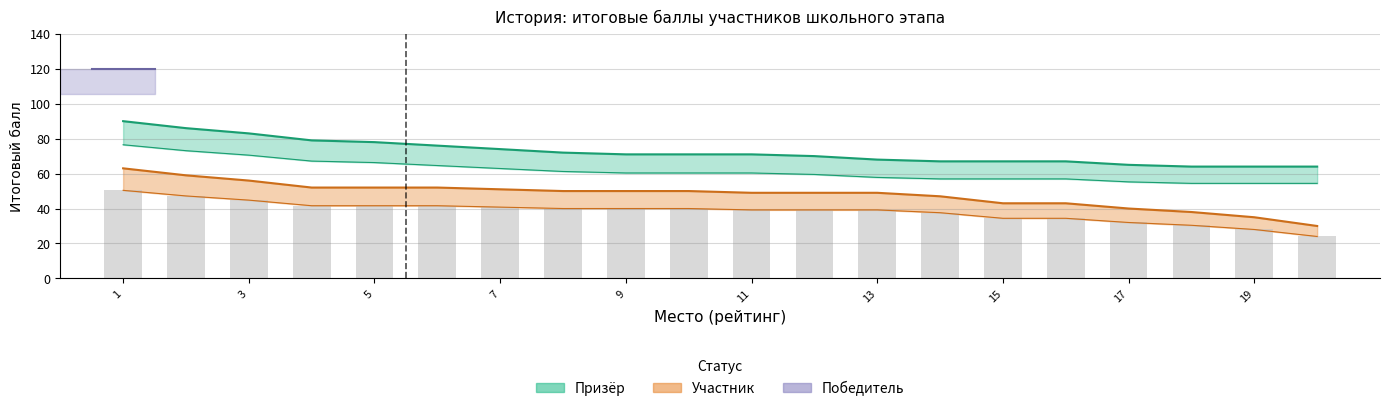

At which category is the sum across all series the highest?

1